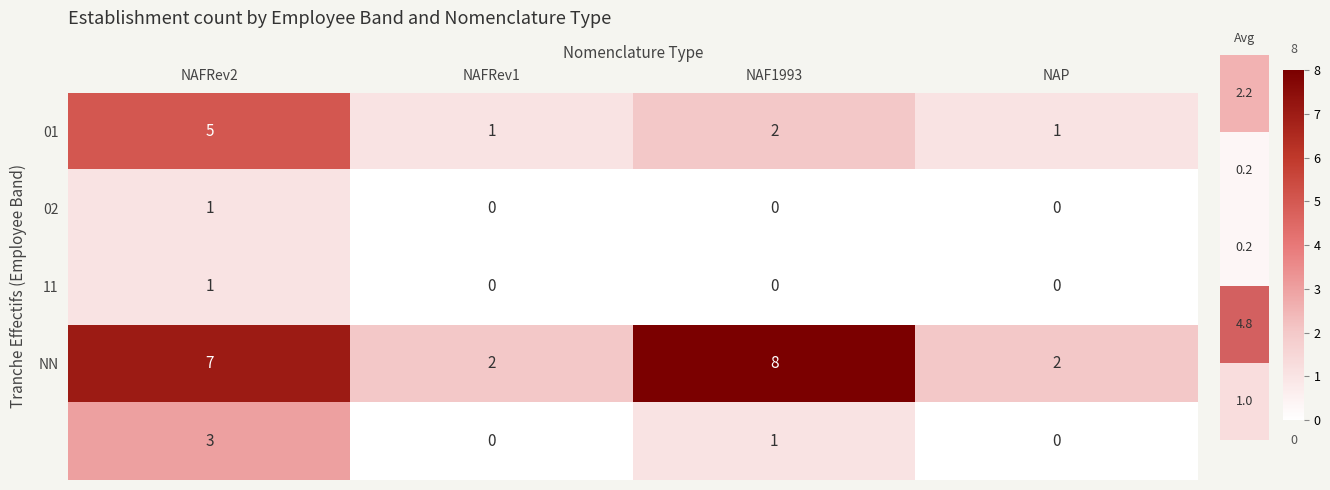

What is the total value across all series at NAP?

3